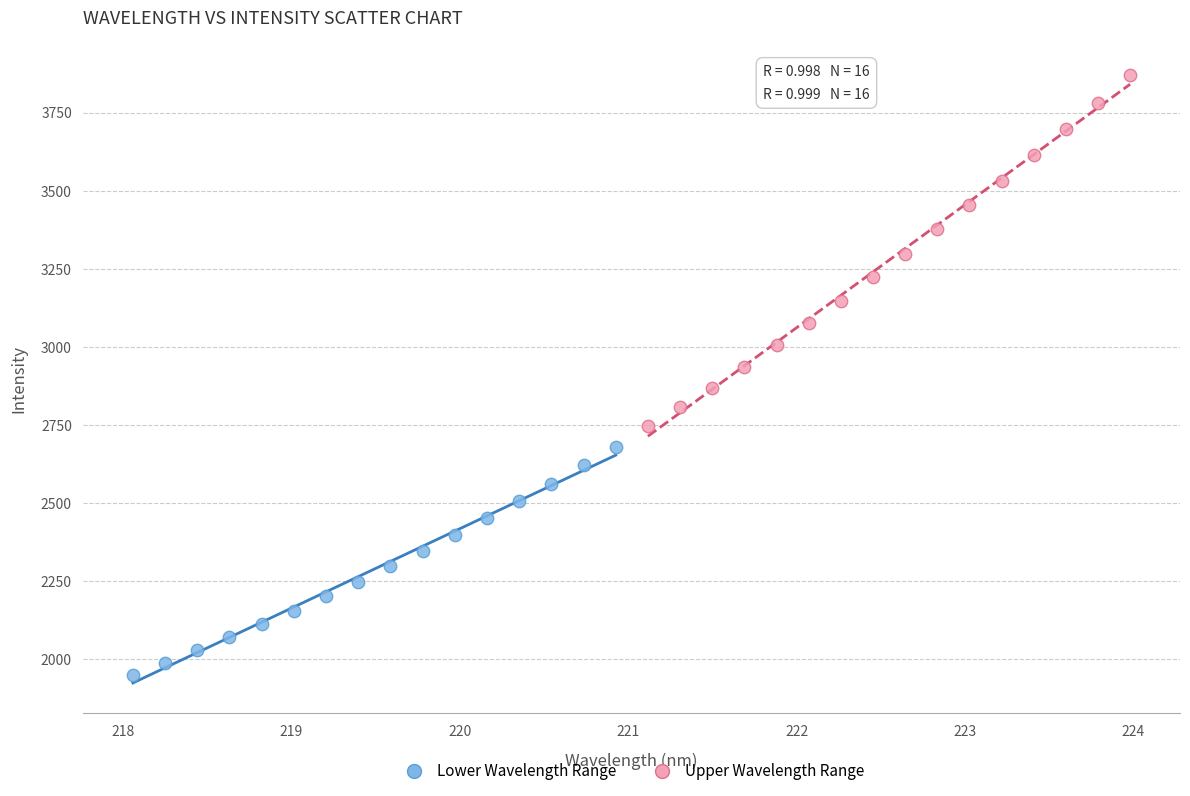

Which series has the widest spread of Y values?

Upper Wavelength Range